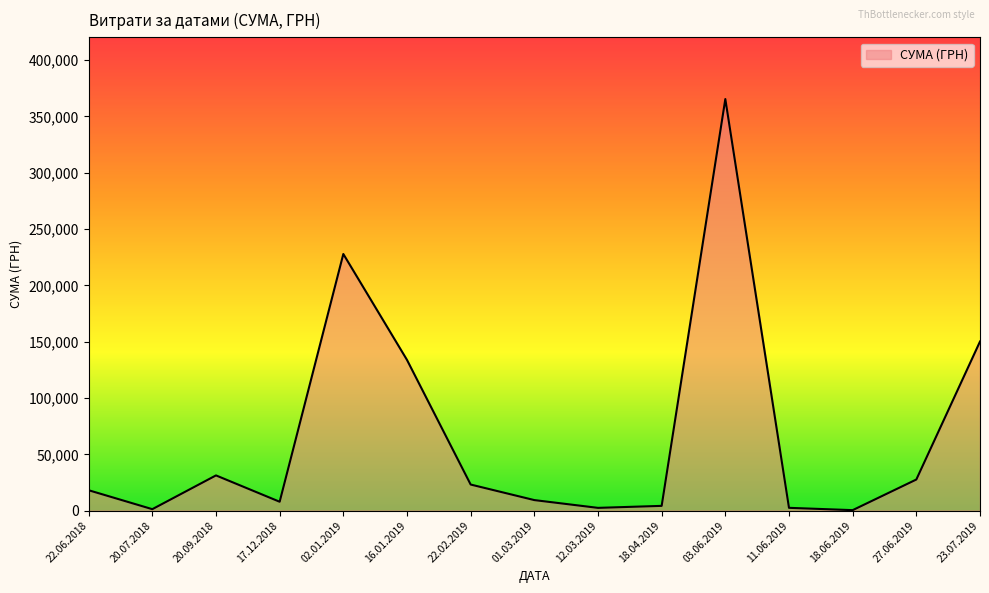

Between 01.03.2019 and 02.01.2019, which is larger?

02.01.2019